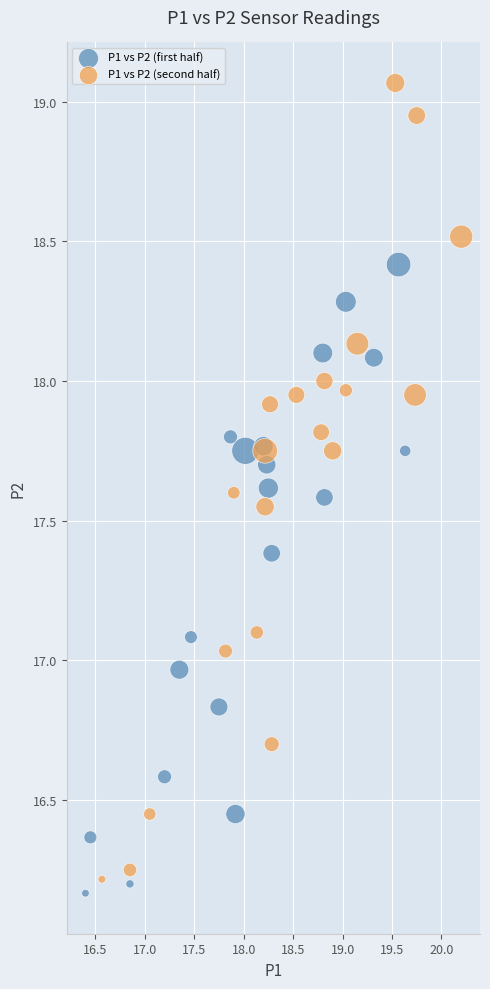

Which series reaches the maximum Y coordinate?

P1 vs P2 (second half)